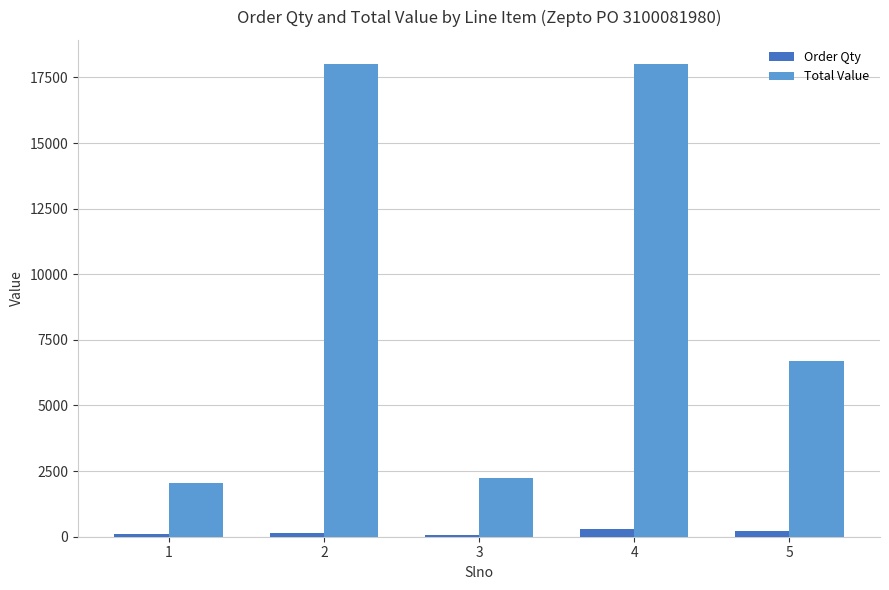

Count the number of data series in this chart.

2